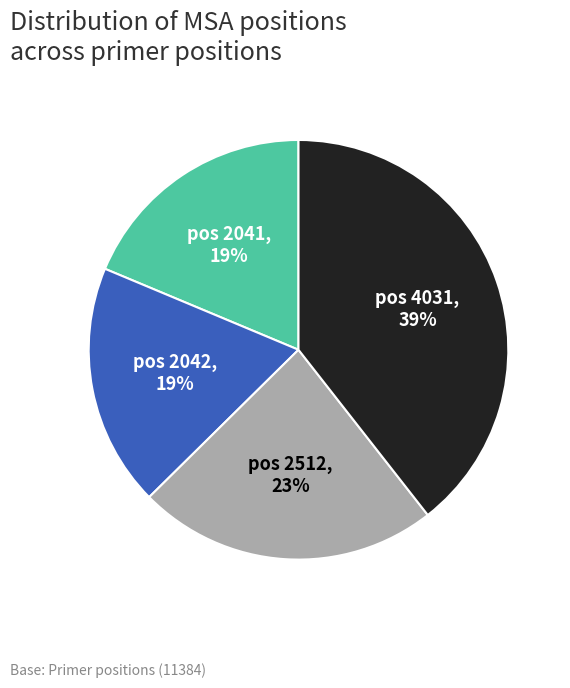

Is there a majority slice in this chart?

No